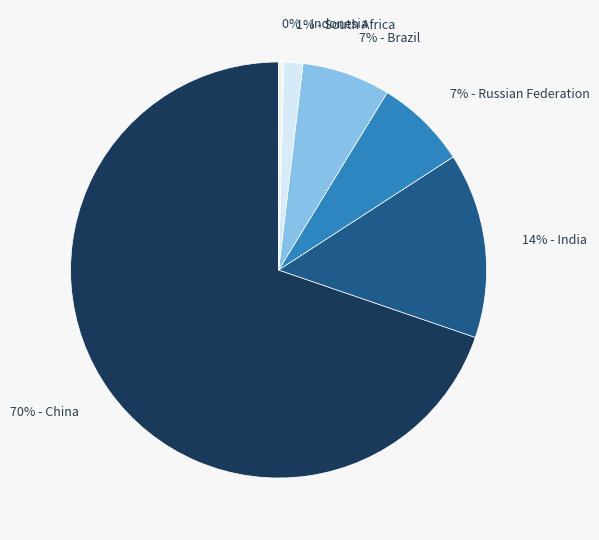

To the nearest percent, what percentage of the pie is 7% - Brazil?

7%